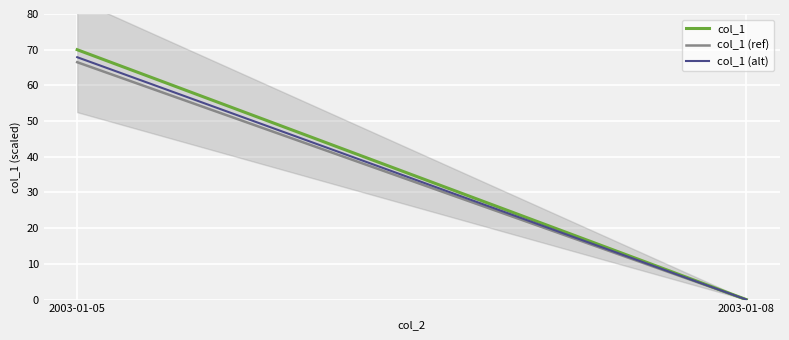

Between 2003-01-05 and 2003-01-08, which series saw the biggest shift?

col_1